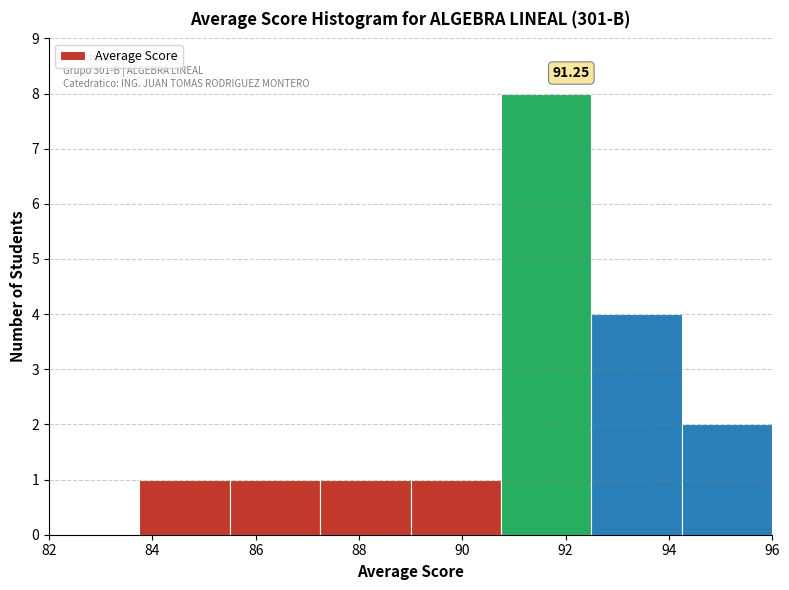

Which range on the x-axis has the tallest bar?

90.75 to 92.50